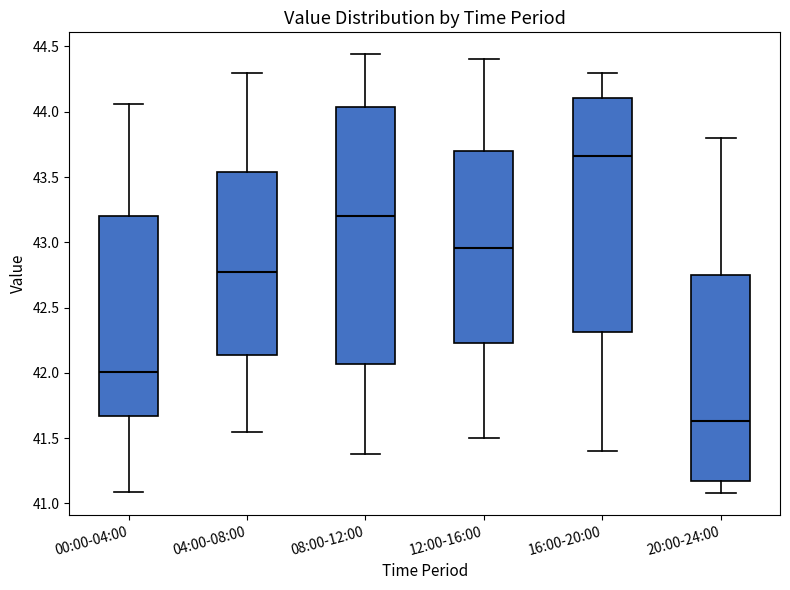

Which box is the tallest, from its lower edge to its upper edge?

08:00-12:00